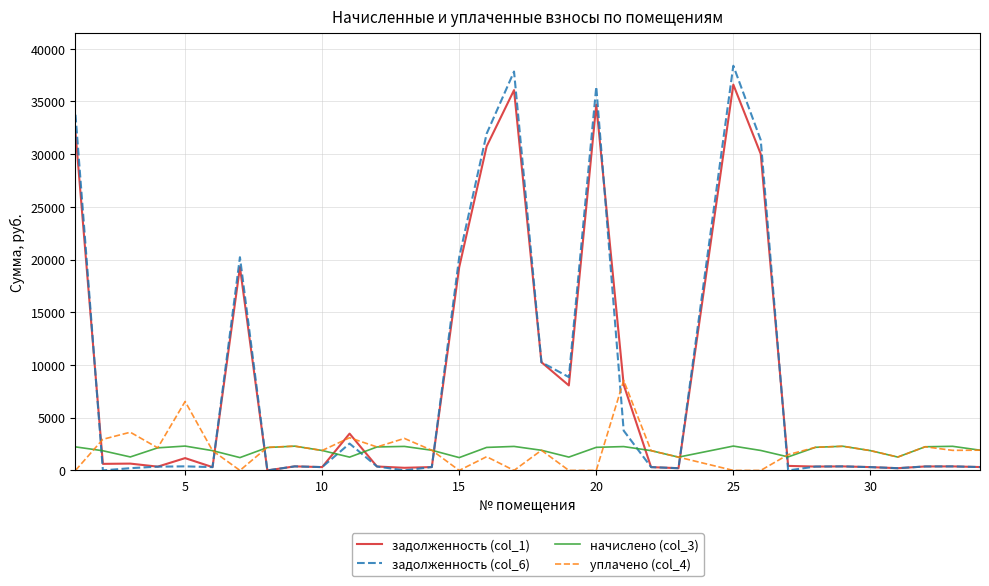

What is the greatest value displayed?

38390.0